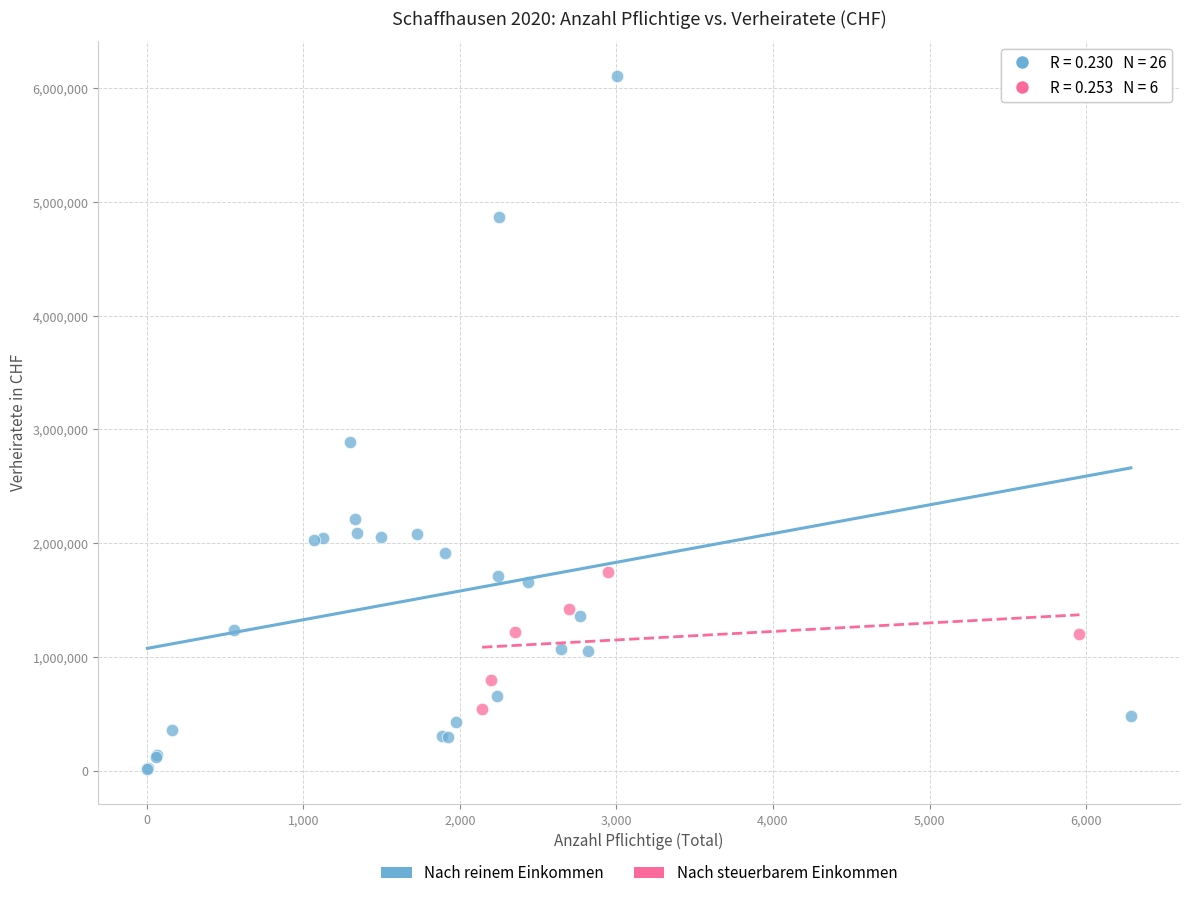

Which series reaches the maximum Y coordinate?

Nach reinem Einkommen